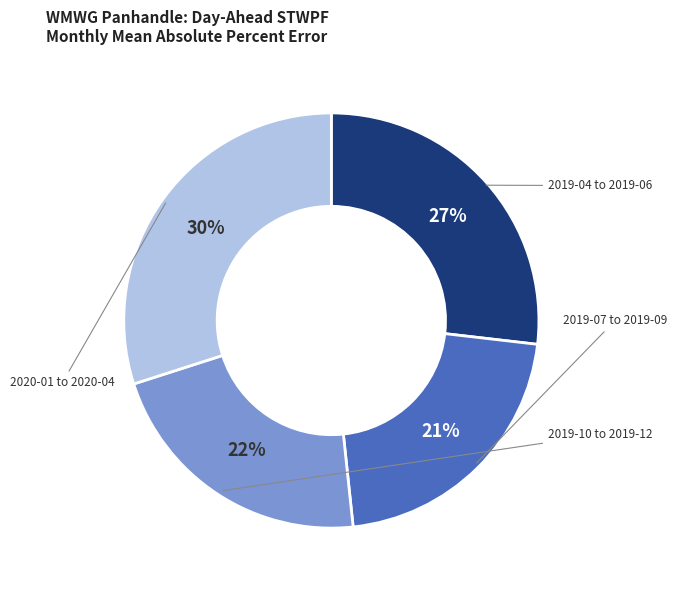

Is there any slice that represents more than half of the pie?

No